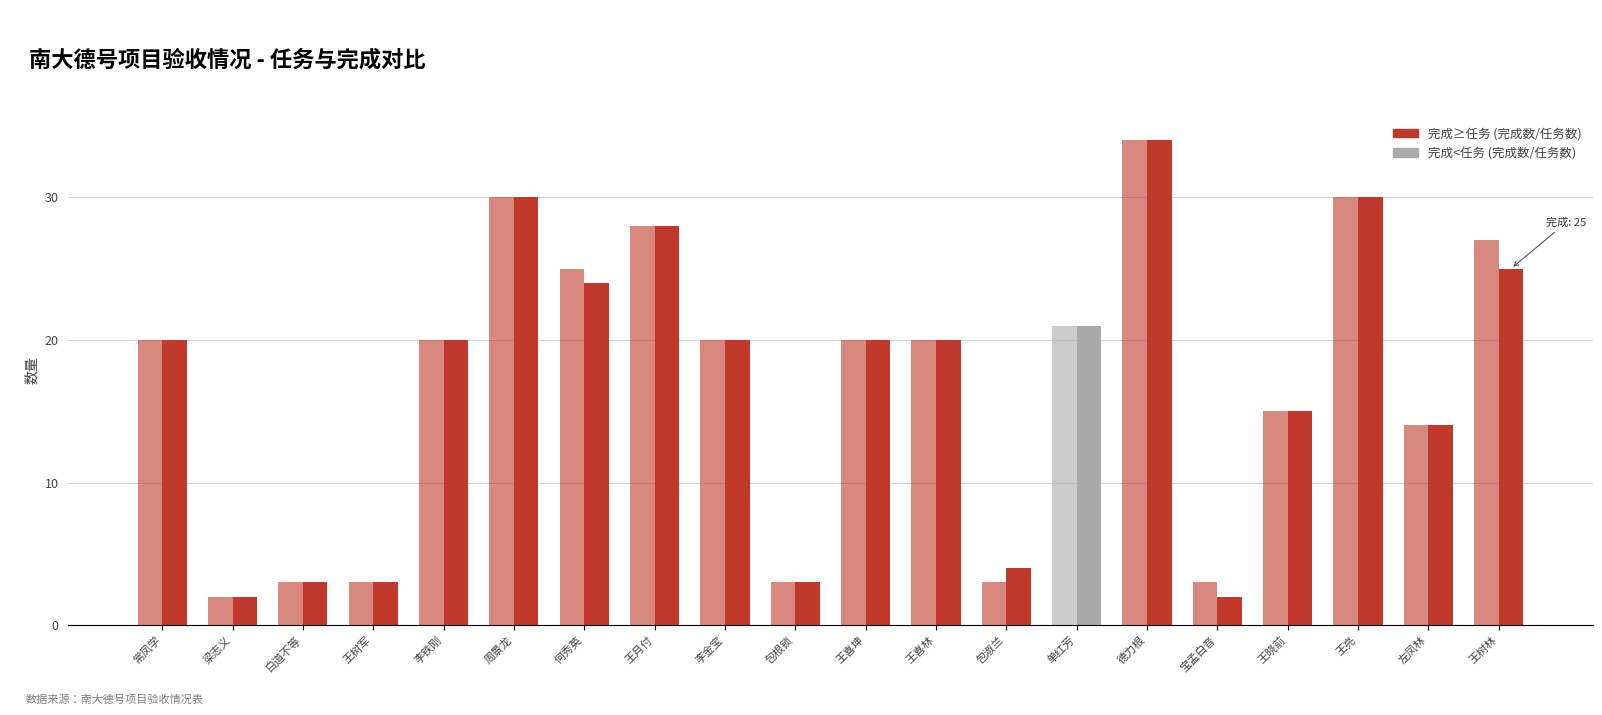

How many groups of bars are there?

20